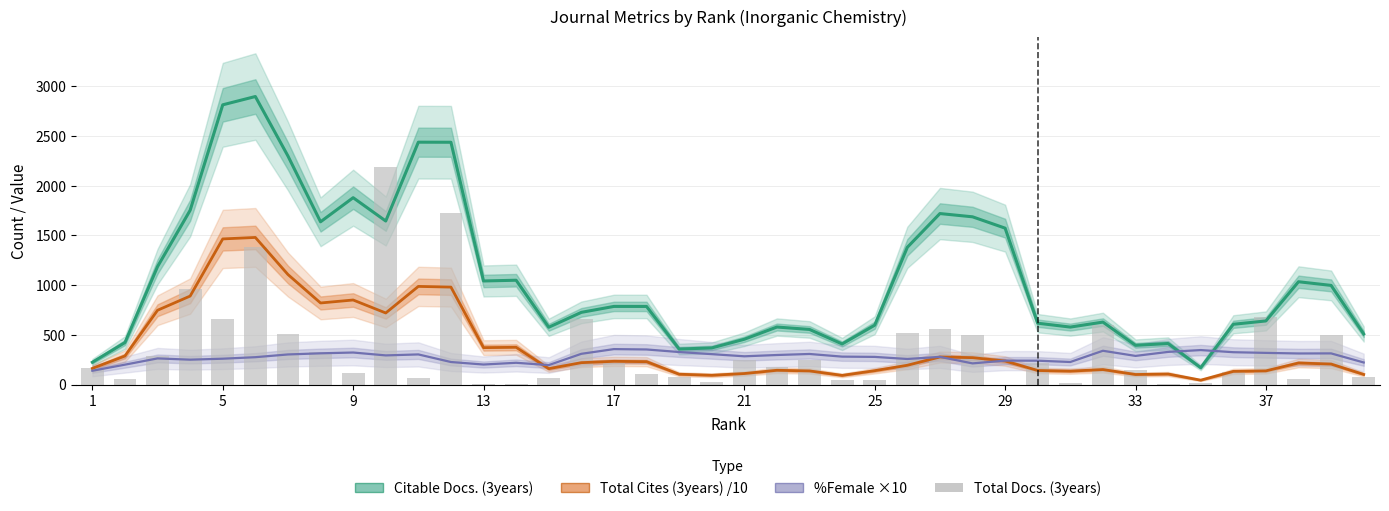

Which series has the largest total across all categories?

Citable Docs. (3years)